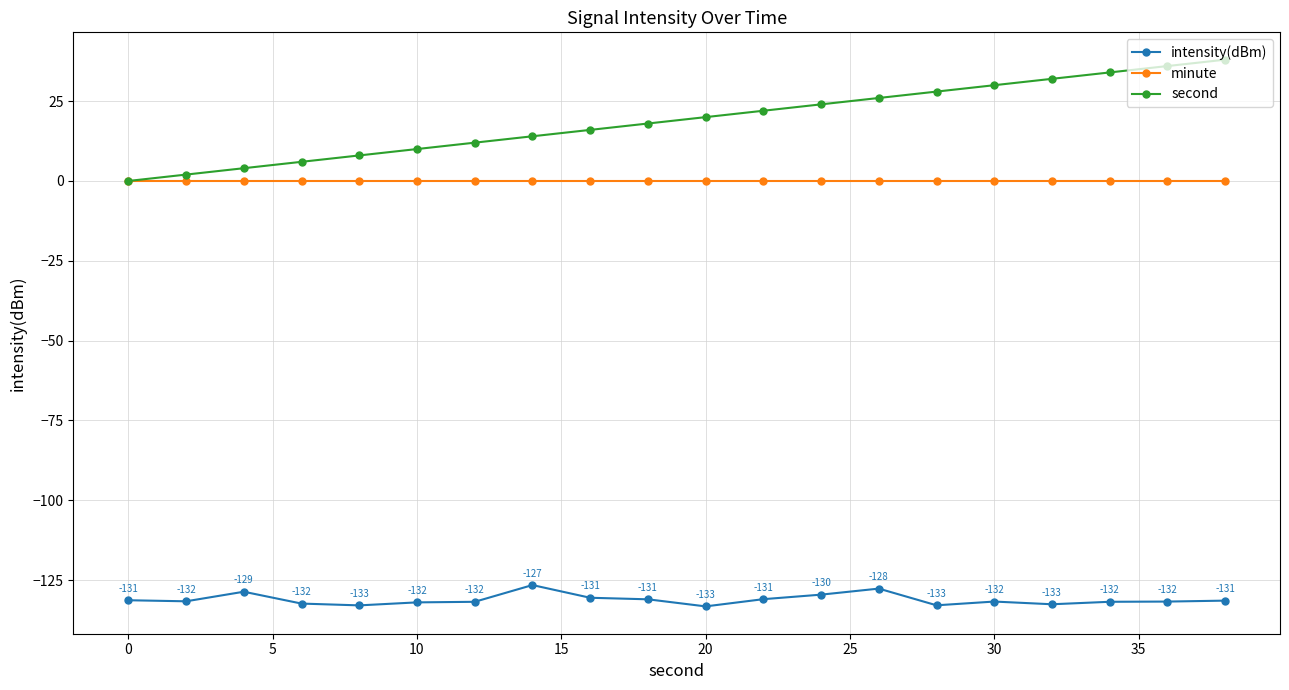

What is the value of the second point at the 19th from the left?

36.0